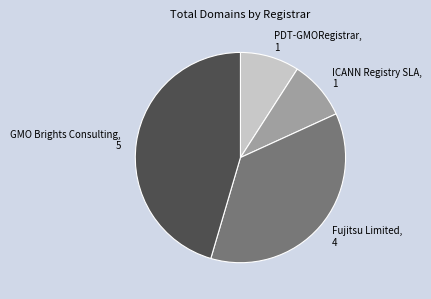

Which category has the biggest portion of the pie?

GMO Brights Consulting